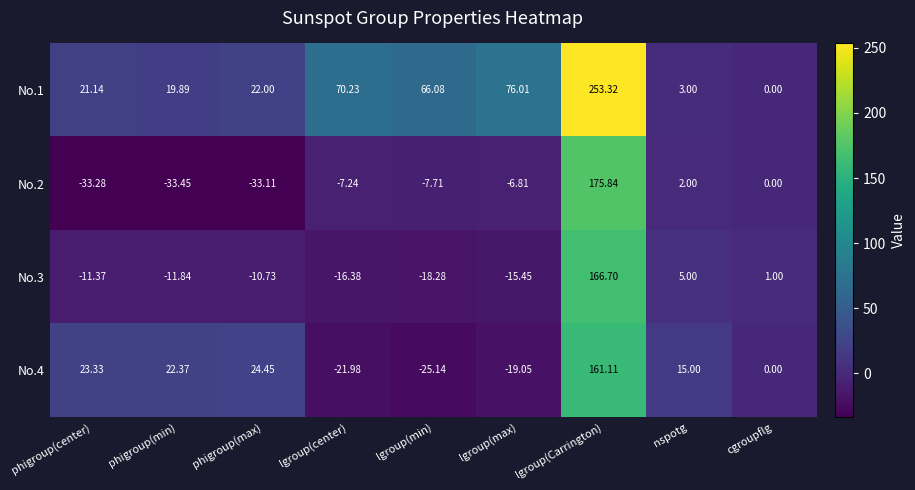

List the labels in order of No.3 value, smallest first.

lgroup(min), lgroup(center), lgroup(max), phigroup(min), phigroup(center), phigroup(max), cgroupflg, nspotg, lgroup(Carrington)